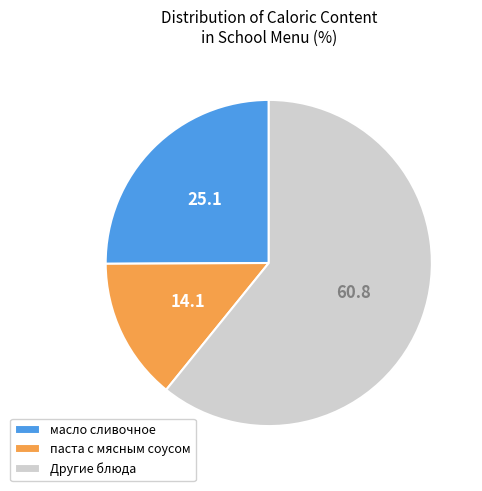

How many slices are in this pie chart?

3